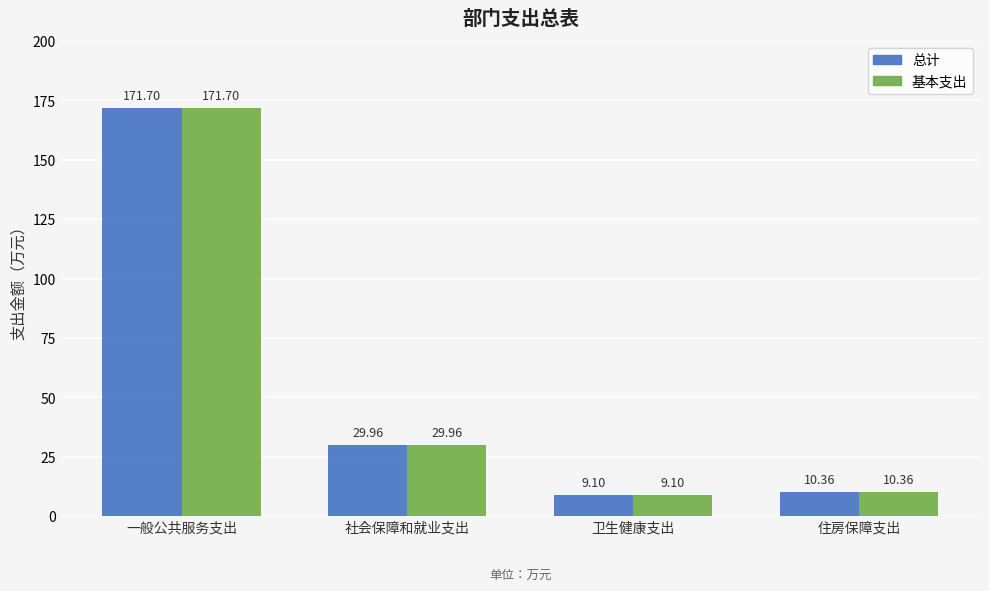

Count the number of data series in this chart.

2